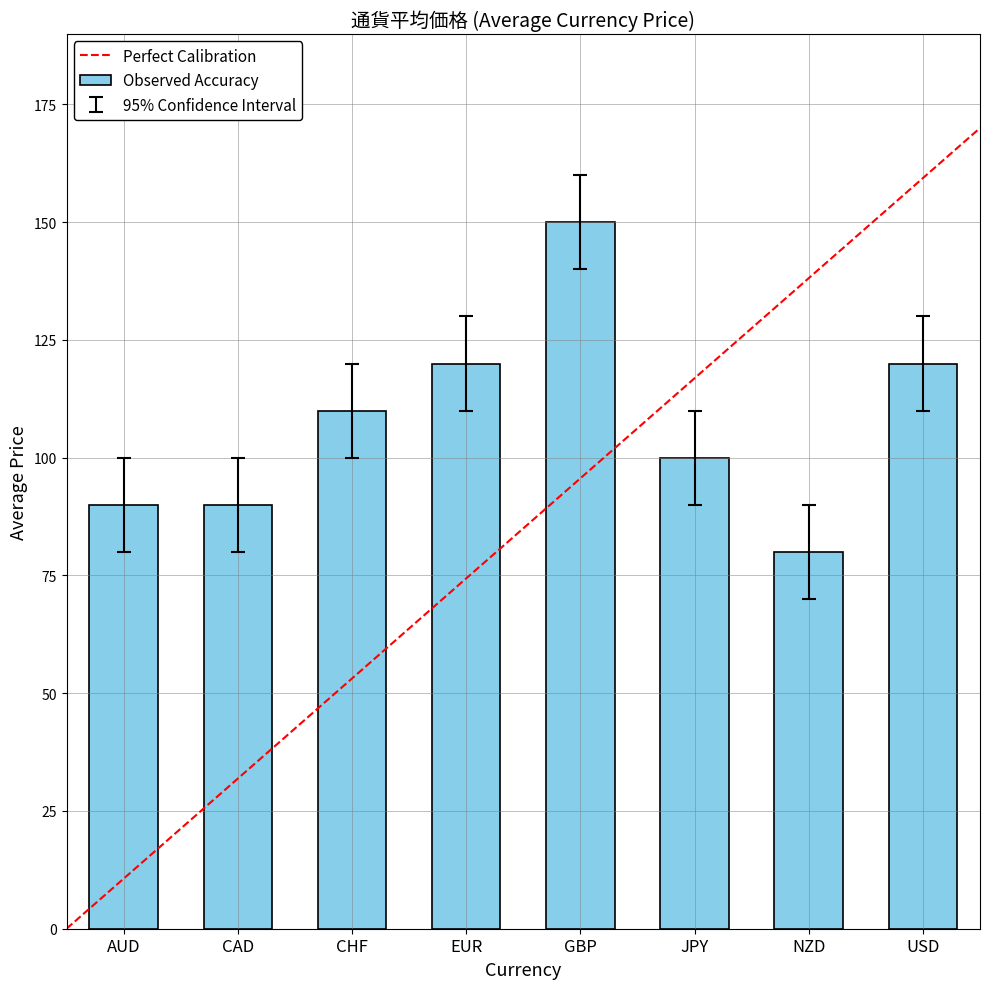

What is the difference between the values at NZD and AUD?

10